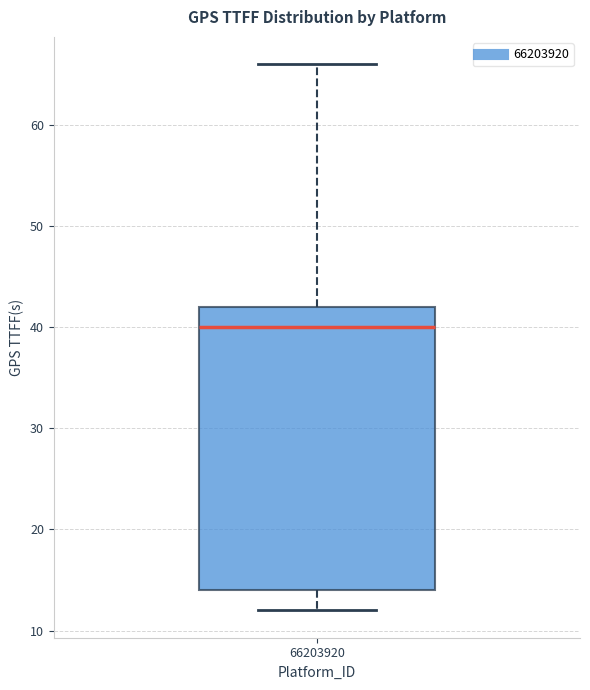

Transcribe this box plot: give where the median line is, the range the box spans, and where the two whiskers end, as read against the y-axis. The values are not printed on the chart, so give them approximately, as read against the axis.

median 40, box 14 to 42, whiskers 12 to 66